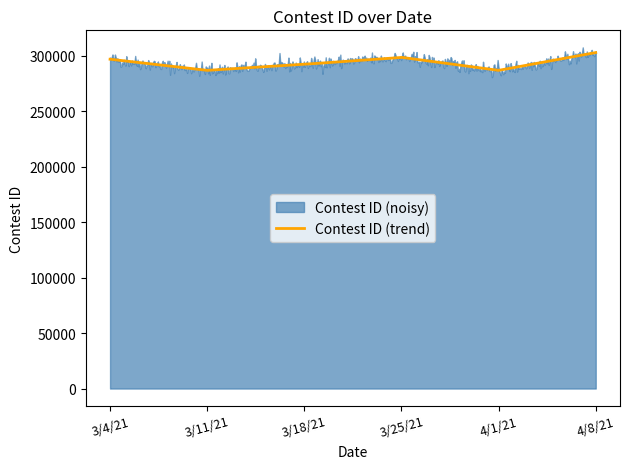

What is the ratio of the value at 3/18/21 to the value at 4/8/21?

1.0